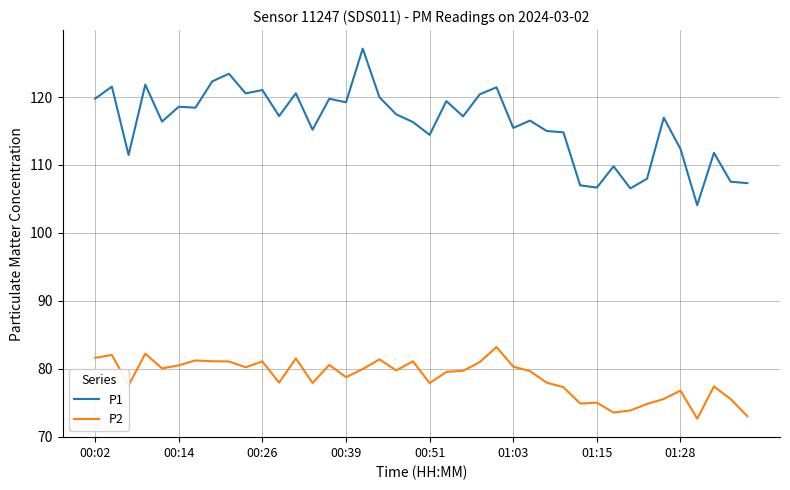

Does the chart have visible grid lines?

Yes